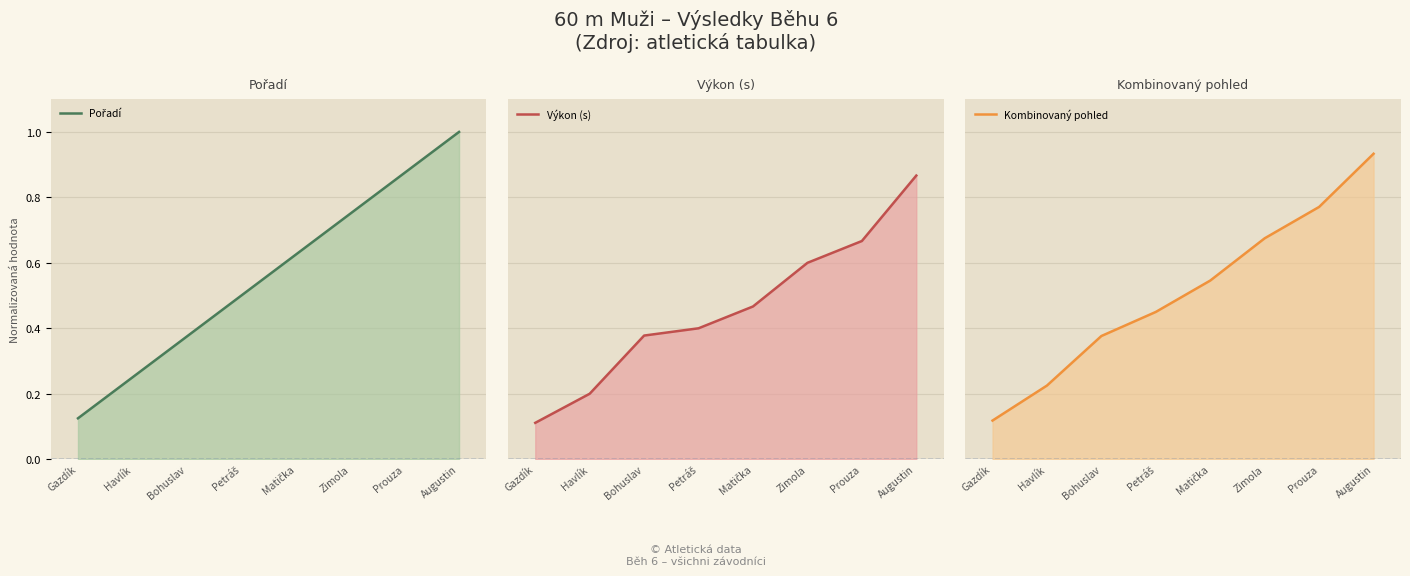

Reading left to right, list all the values displayed in this chart.

Pořadí: Gazdík=0.1	Havlík=0.2	Bohuslav=0.4	Petráš=0.5	Matička=0.6	Zimola=0.8	Prouza=0.9	Augustin=1.0
Výkon (s): Gazdík=0.1	Havlík=0.2	Bohuslav=0.4	Petráš=0.4	Matička=0.5	Zimola=0.6	Prouza=0.7	Augustin=0.9
Kombinovaný pohled: Gazdík=0.1	Havlík=0.2	Bohuslav=0.4	Petráš=0.5	Matička=0.5	Zimola=0.7	Prouza=0.8	Augustin=0.9